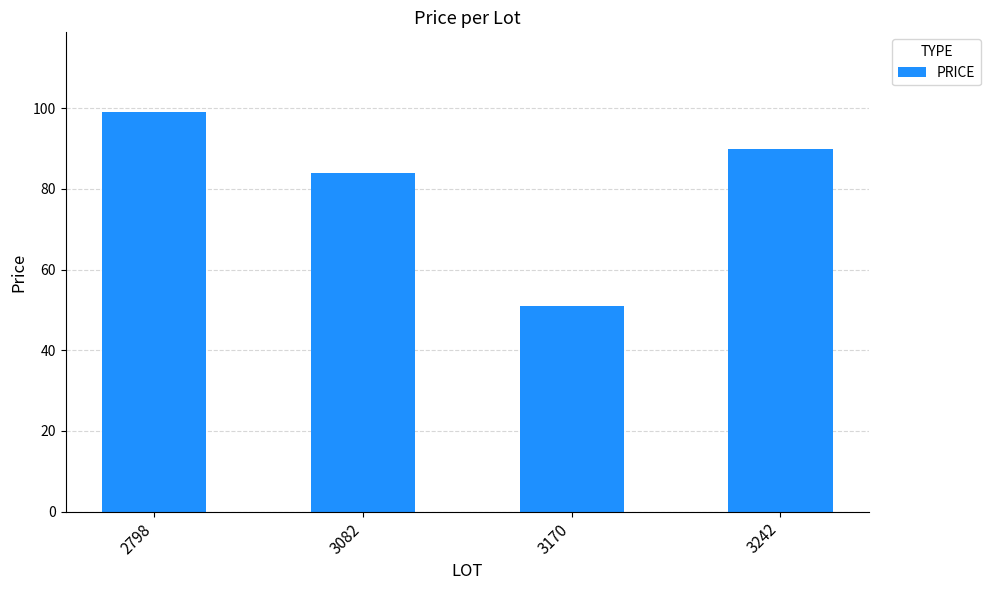

Rank the categories by value from lowest to highest.

3170, 3082, 3242, 2798